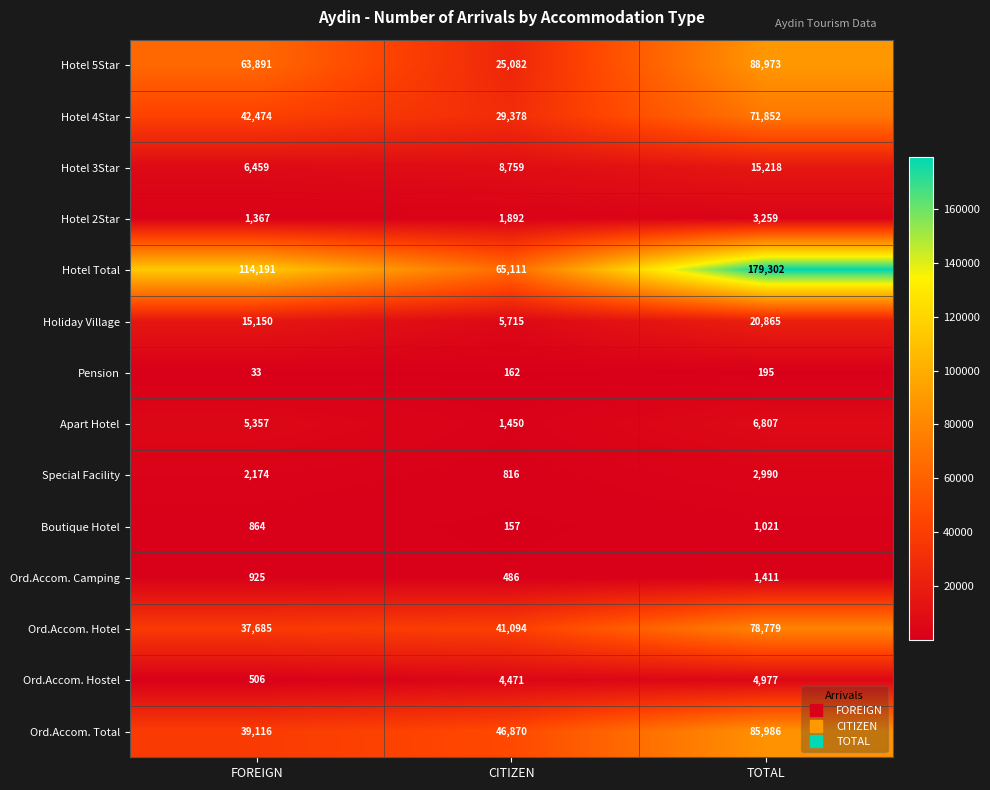

Which category has the lowest value in the Ord.Accom. Camping series?

CITIZEN